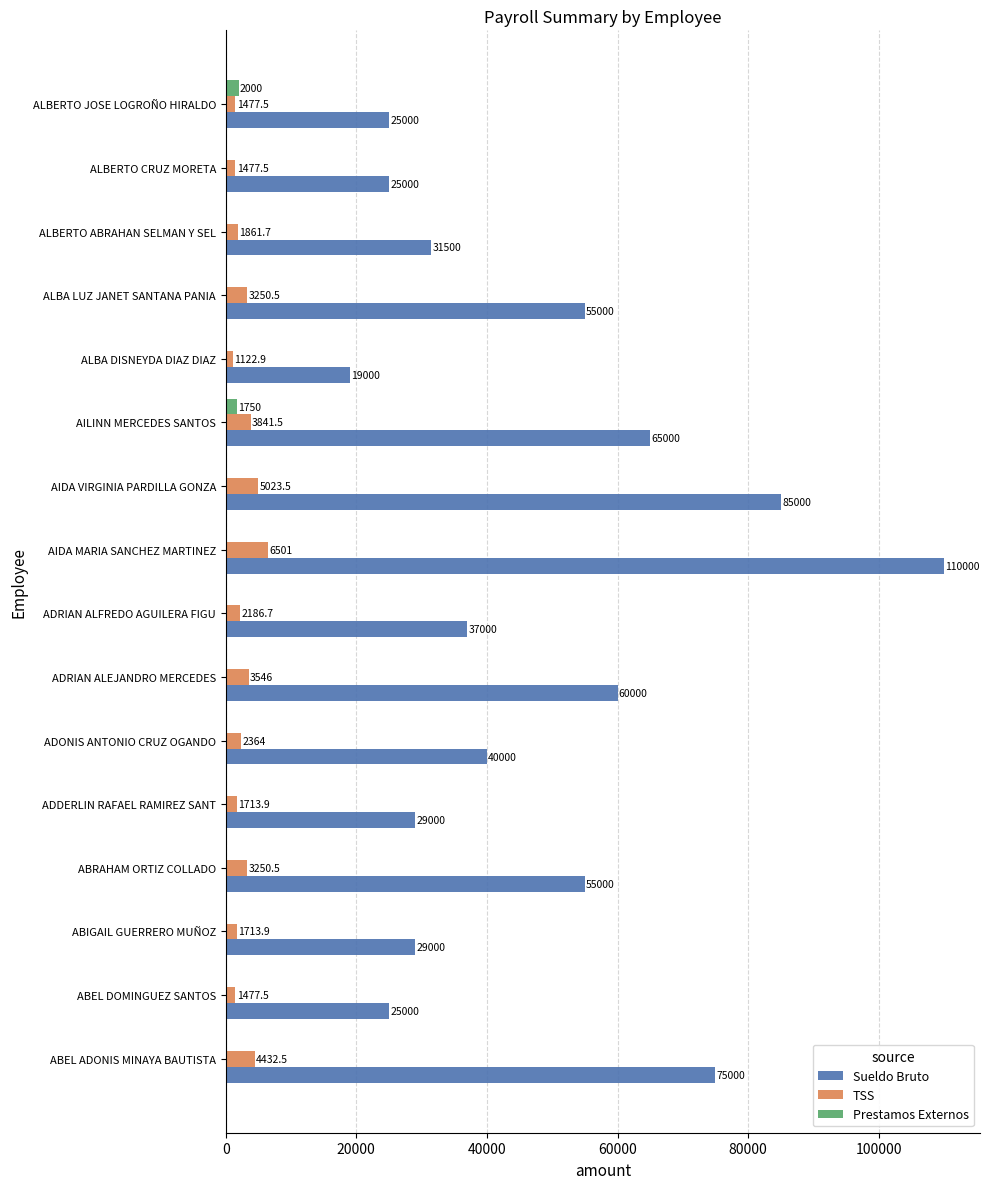

What is the average value of the Prestamos Externos series?

234.4